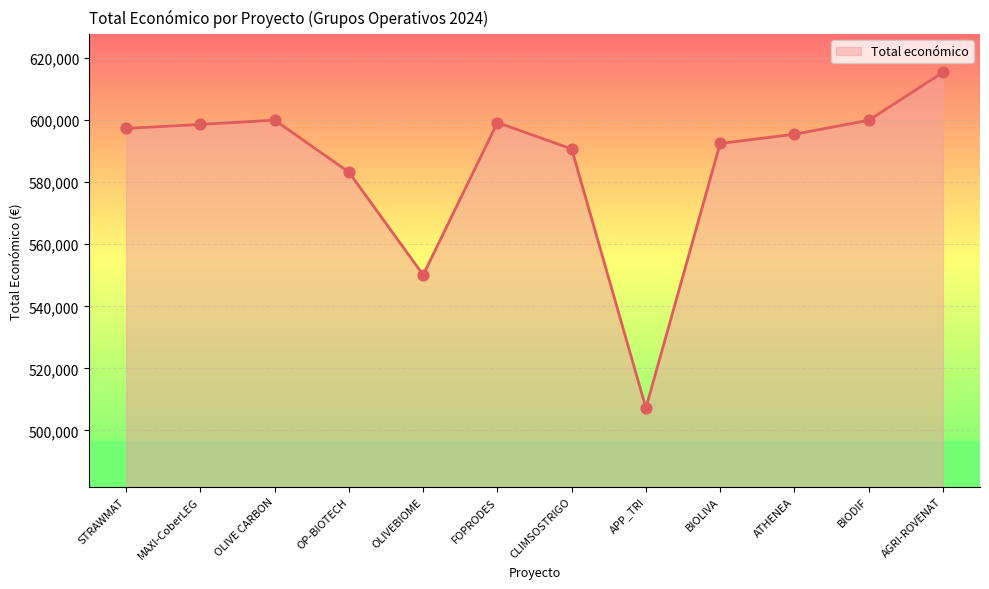

Between BIOLIVA and ATHENEA, which is larger?

ATHENEA